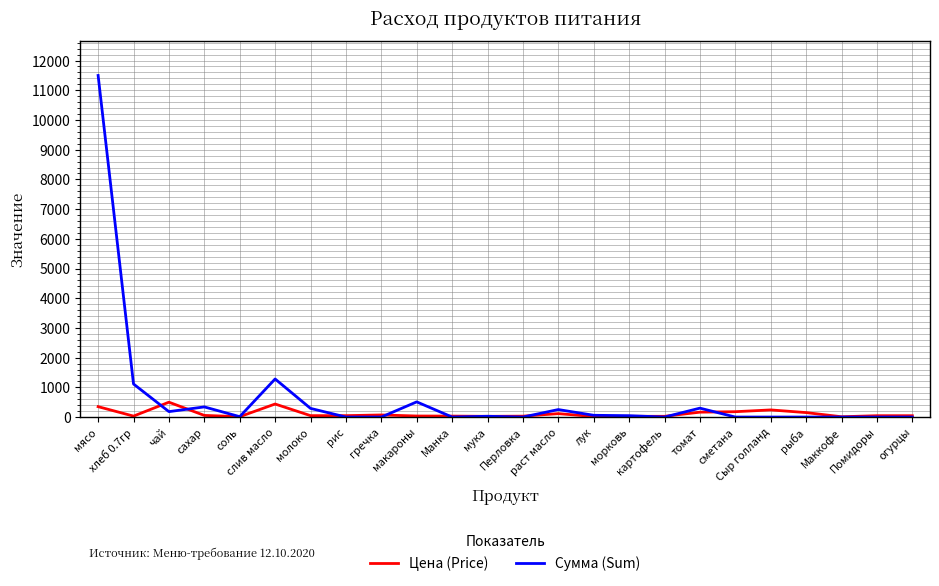

True or false: Сумма (Sum) and Цена (Price) cross at least once.

True